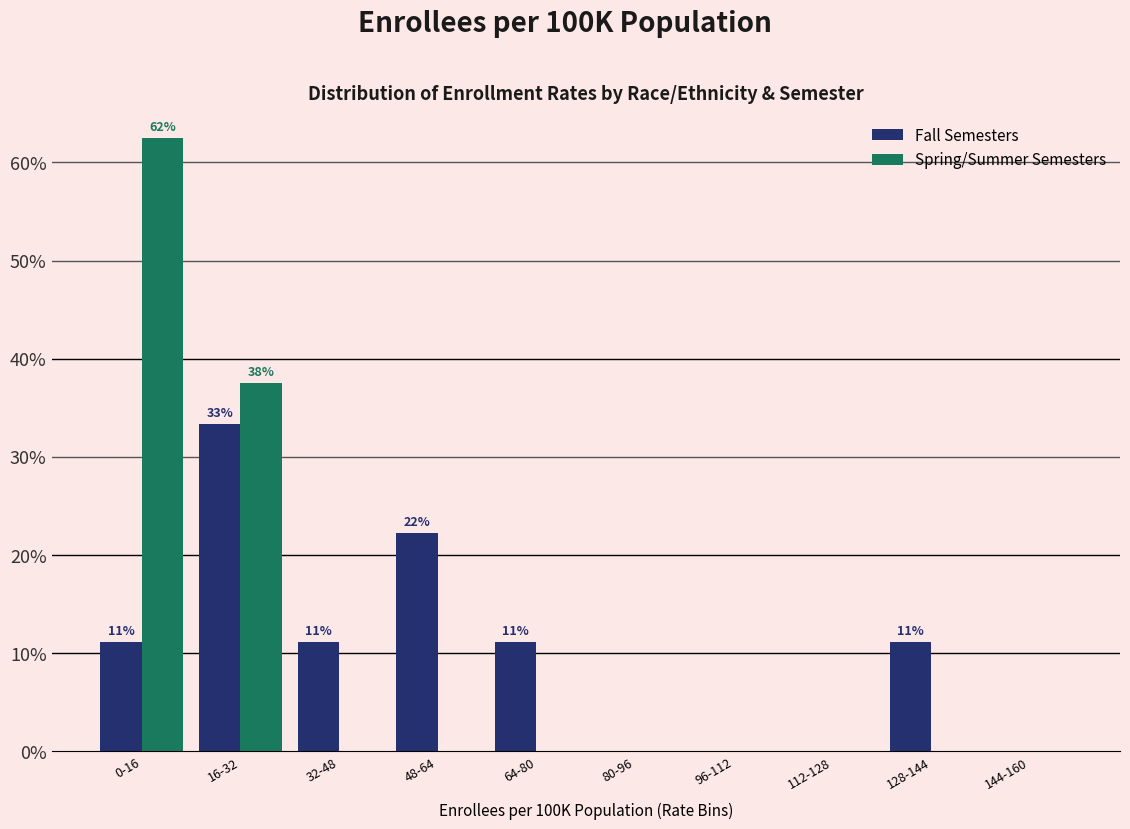

What are all the series names shown in the legend?

Fall Semesters, Spring/Summer Semesters